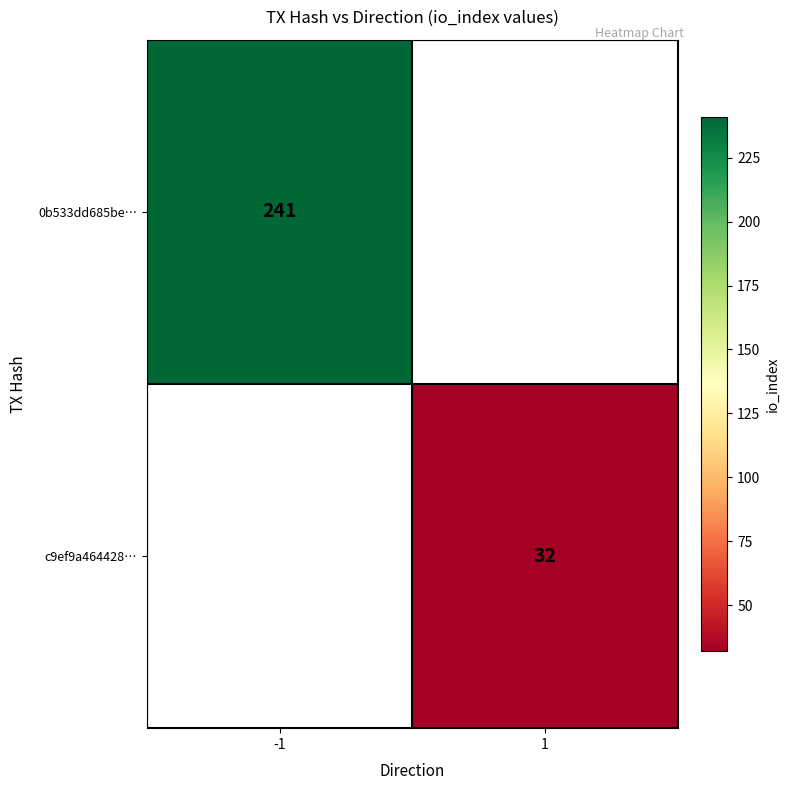

Is it true that c9ef9a464428… equals 7 at 1?

False